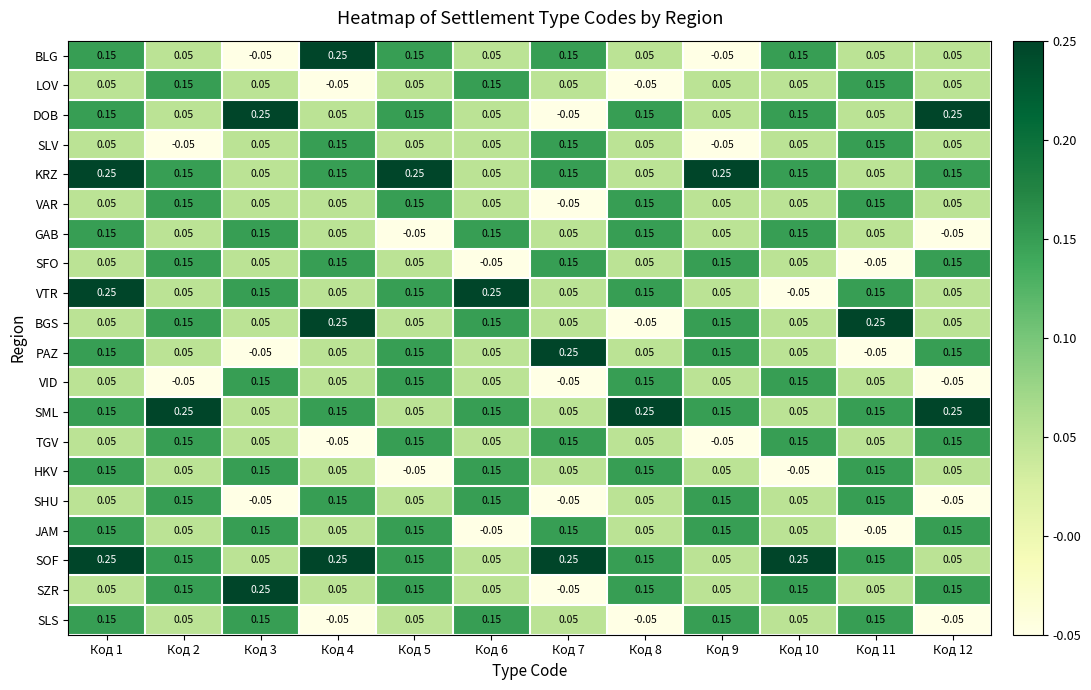

Is the value of SOF at Код 5 greater than the value of BGS at Код 1?

Yes